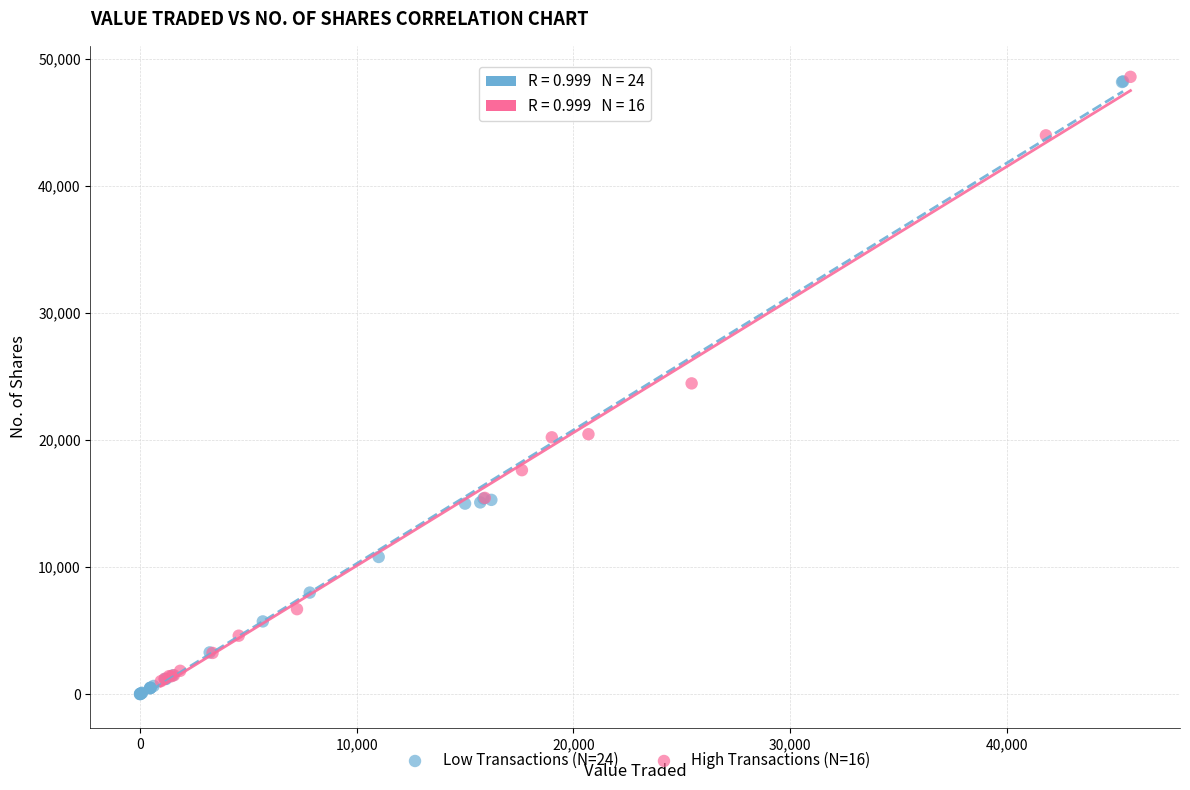

Which series has the largest Y range (max minus min)?

Low Transactions (N=24)